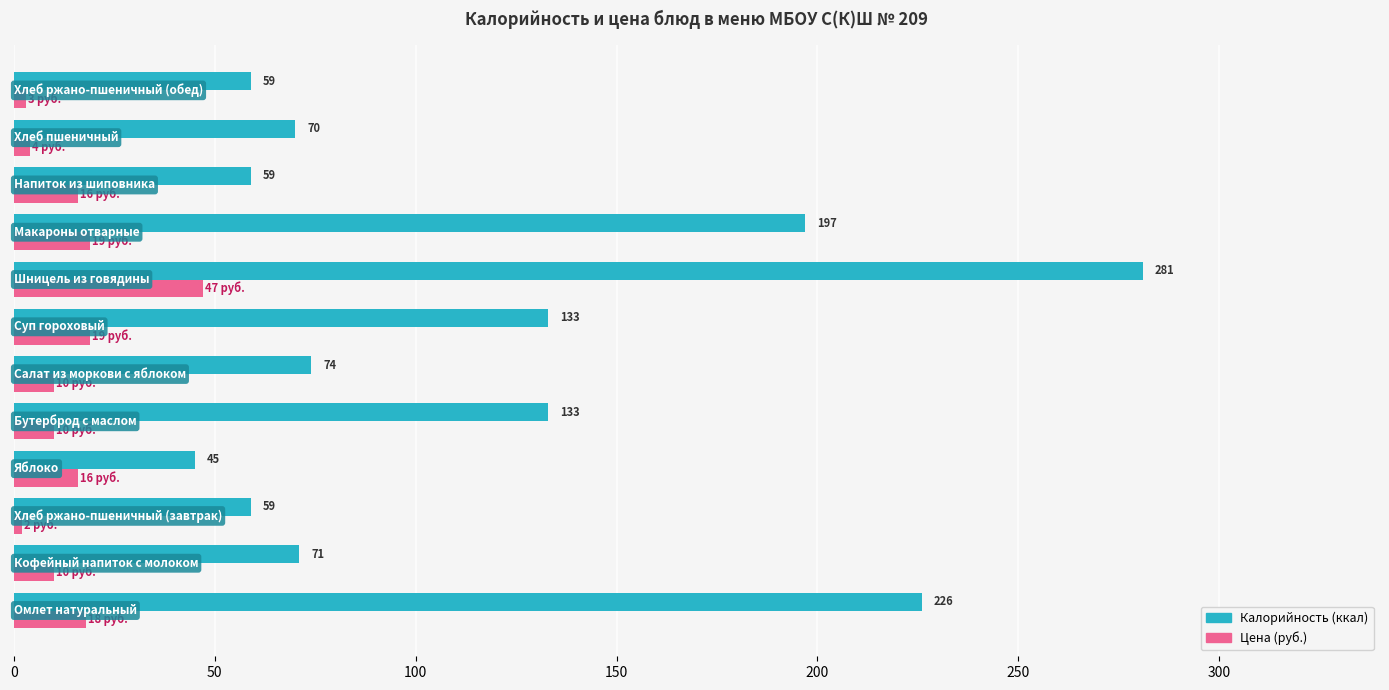

What is the greatest value displayed?

281